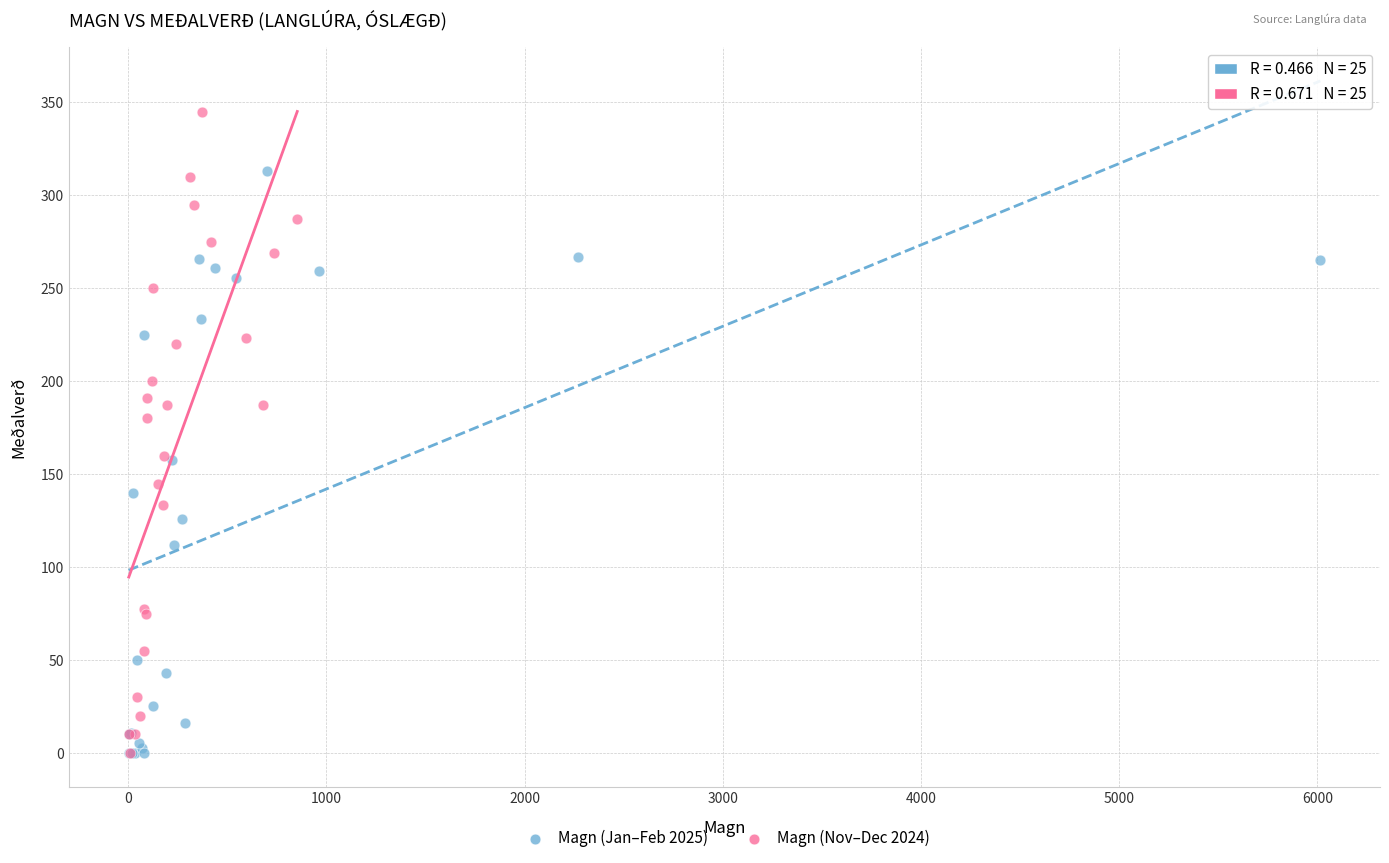

Which series contains the highest Y value?

Magn (Nov–Dec 2024)